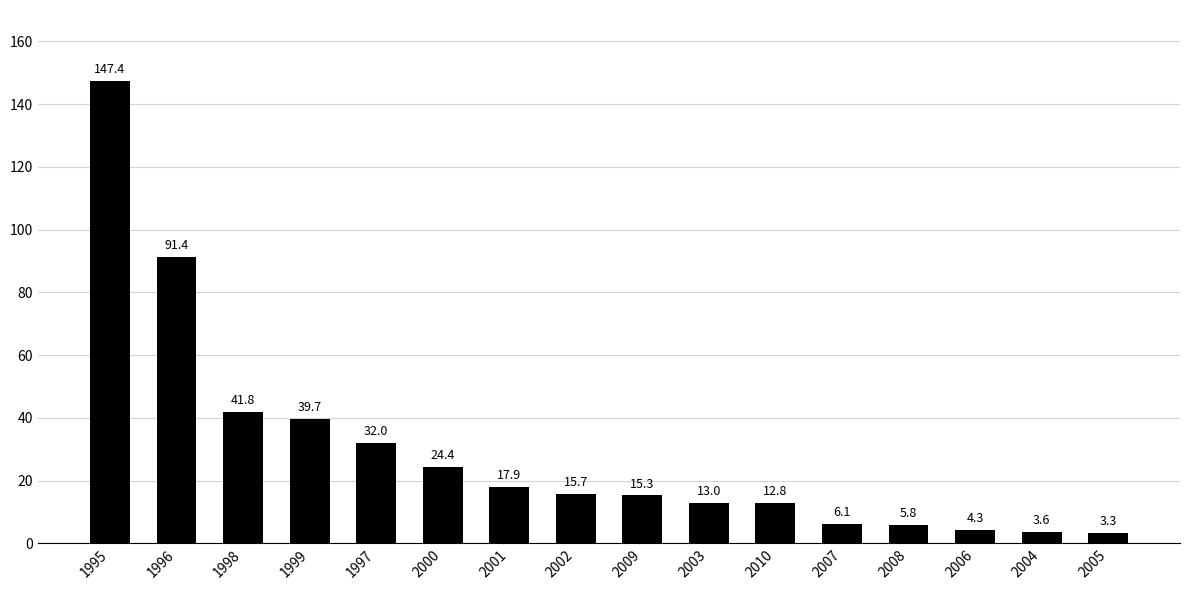

What is the difference between the maximum and minimum values?

144.1